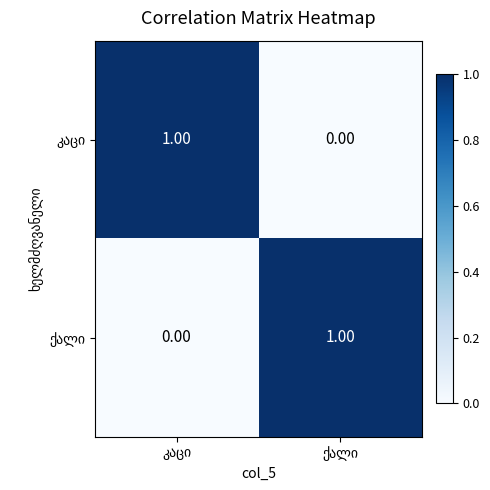

Count the number of categories in the chart.

2